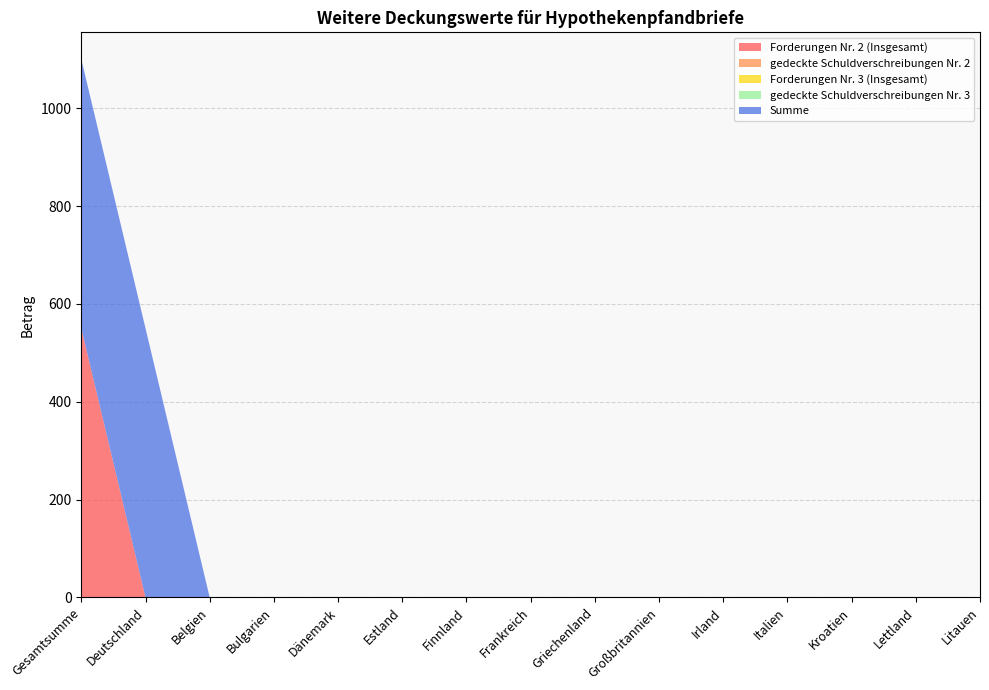

Reading right to left, what are all the values shown in this chart?

Forderungen Nr. 2 (Insgesamt): 0	0	0	0	0	0	0	0	0	0	0	0	0	0	550
gedeckte Schuldverschreibungen Nr. 2: 0	0	0	0	0	0	0	0	0	0	0	0	0	0	0
Forderungen Nr. 3 (Insgesamt): 0	0	0	0	0	0	0	0	0	0	0	0	0	0	0
gedeckte Schuldverschreibungen Nr. 3: 0	0	0	0	0	0	0	0	0	0	0	0	0	0	0
Summe: 0	0	0	0	0	0	0	0	0	0	0	0	0	550	550